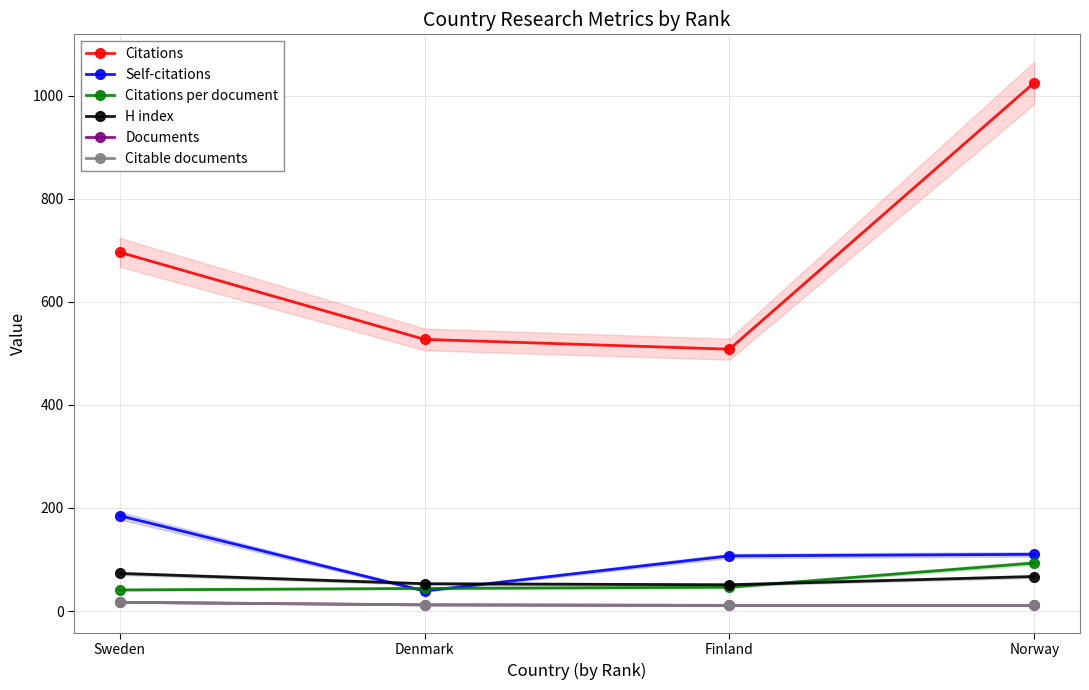

What is the difference between the maximum and minimum values in the Documents series?

6.0